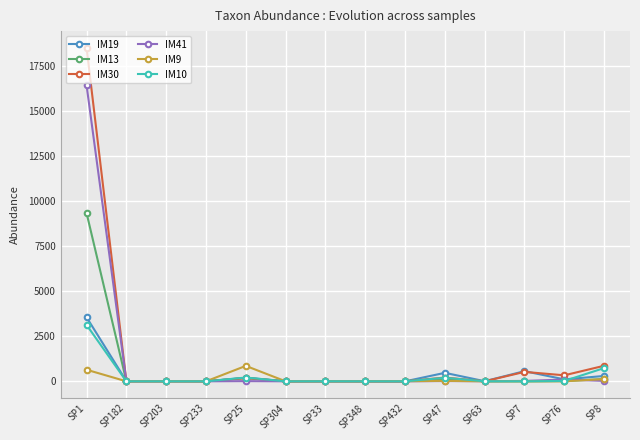

What are all the series names shown in the legend?

IM19, IM13, IM30, IM41, IM9, IM10